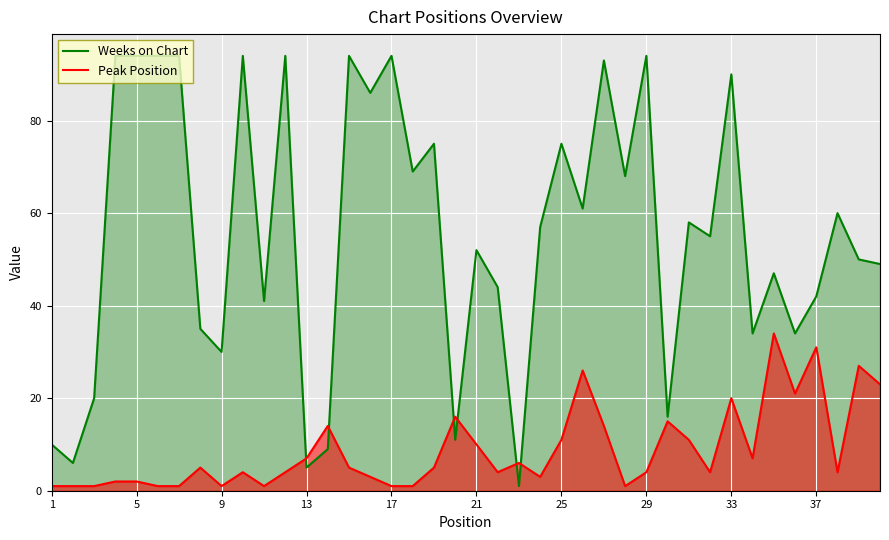

What are all the series names shown in the legend?

Weeks on Chart, Peak Position